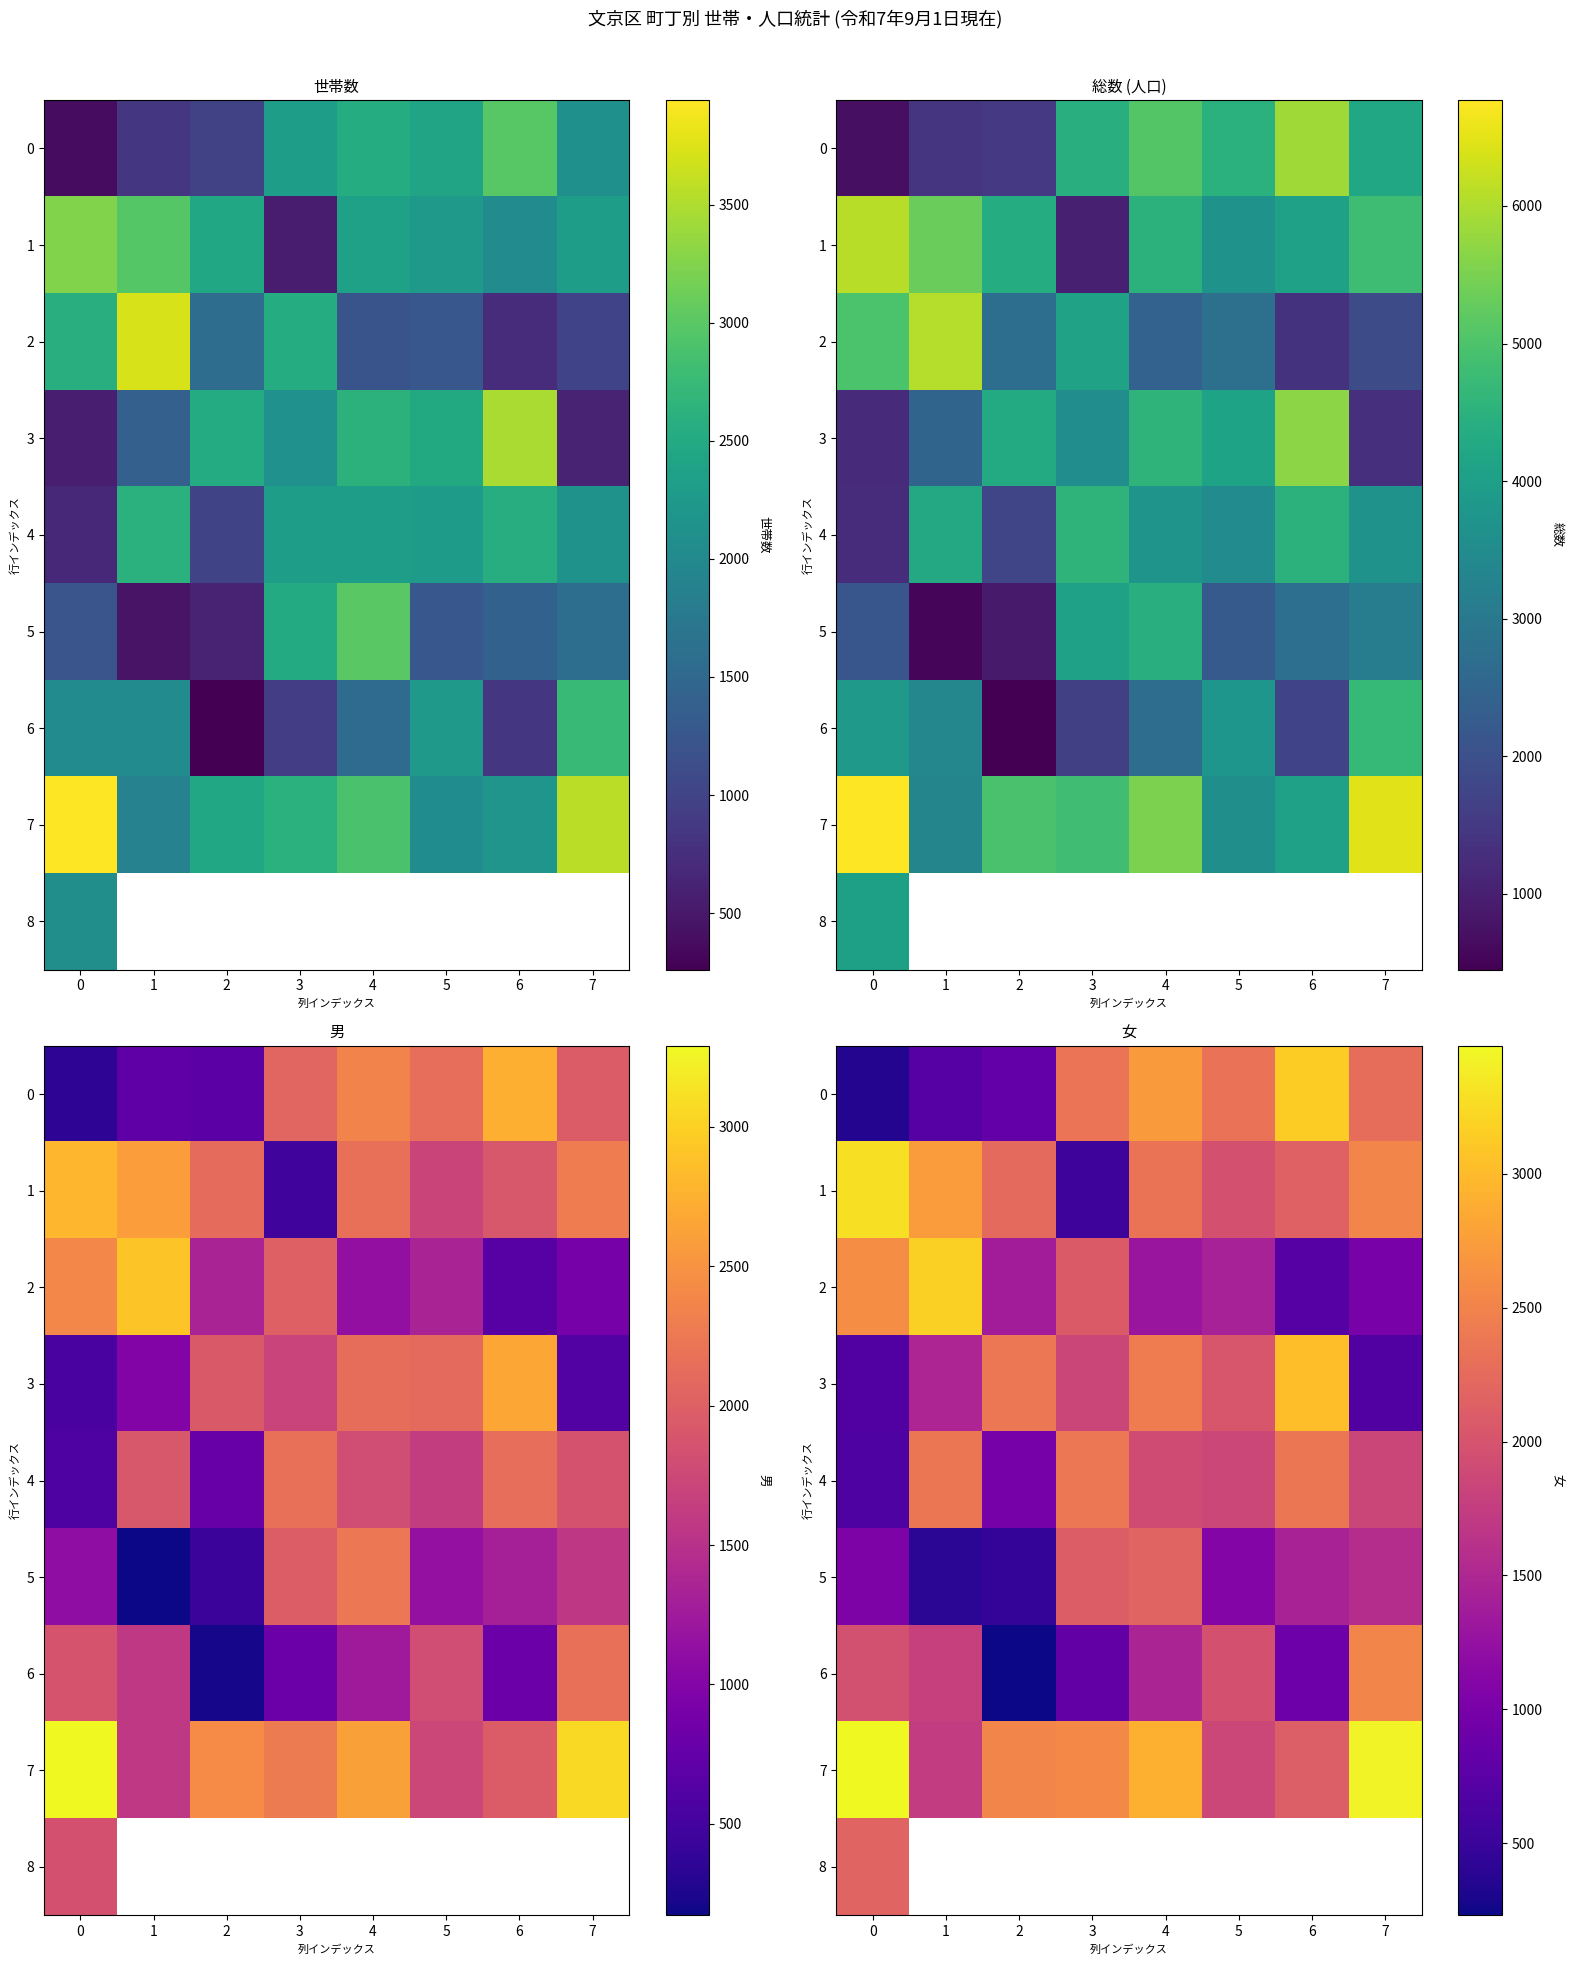

Which category has the lowest value across all series?

2